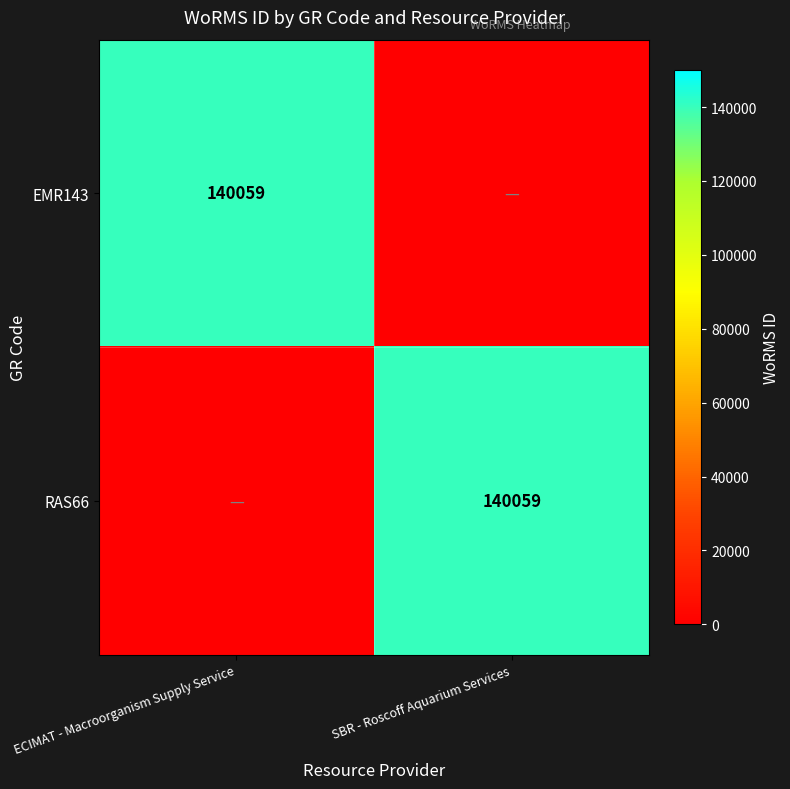

Between ECIMAT - Macroorganism Supply Service and SBR - Roscoff Aquarium Services, which is larger?

ECIMAT - Macroorganism Supply Service